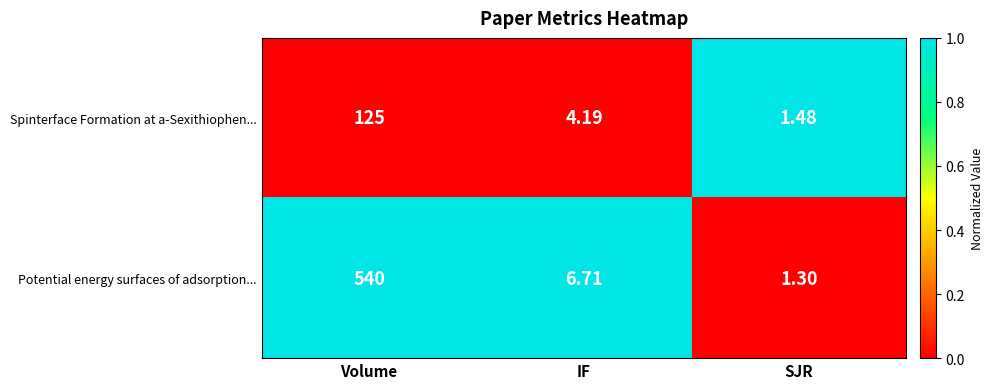

Which series has the largest range (max minus min)?

Potential energy surfaces of adsorption...